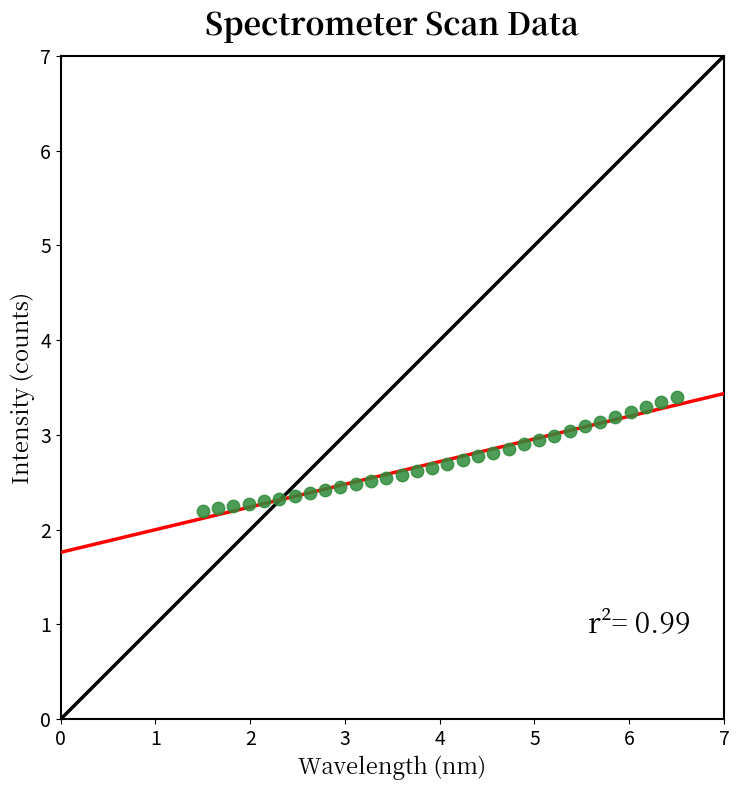

What is the range of X values (max minus min)?

5.0